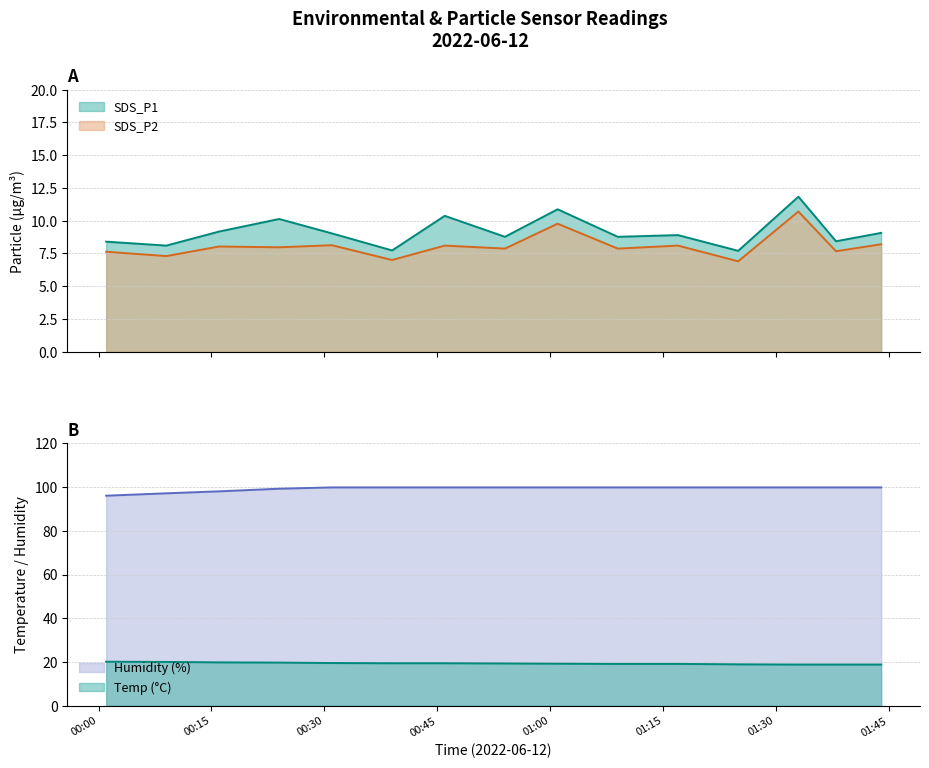

At which category does SDS_P2 reach its first local peak?

2022/06/12 00:31